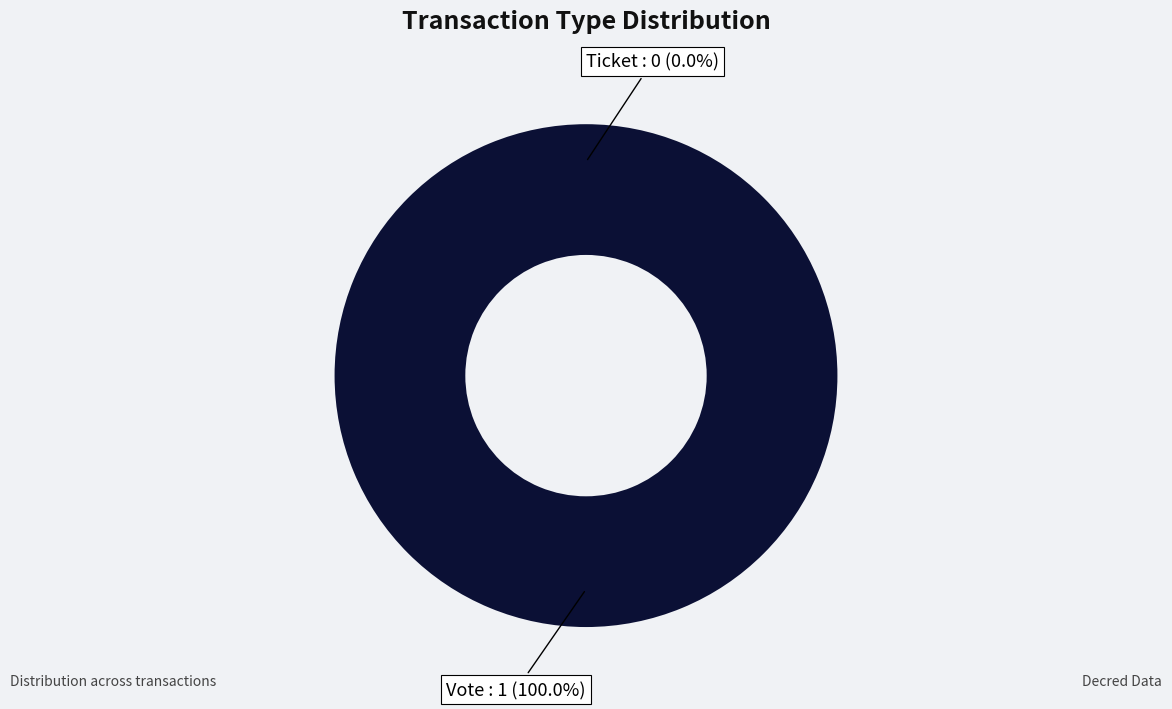

How many segments does this pie chart have?

2